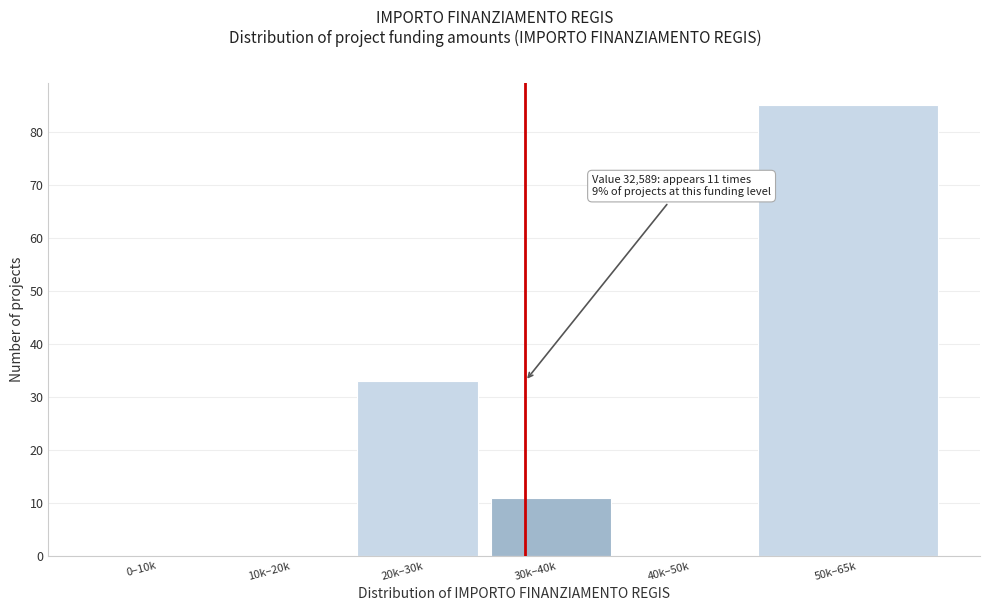

Reading left to right, what are all the values shown in this chart?

0–10k=0	10k–20k=0	20k–30k=33	30k–40k=11	40k–50k=0	50k–65k=85